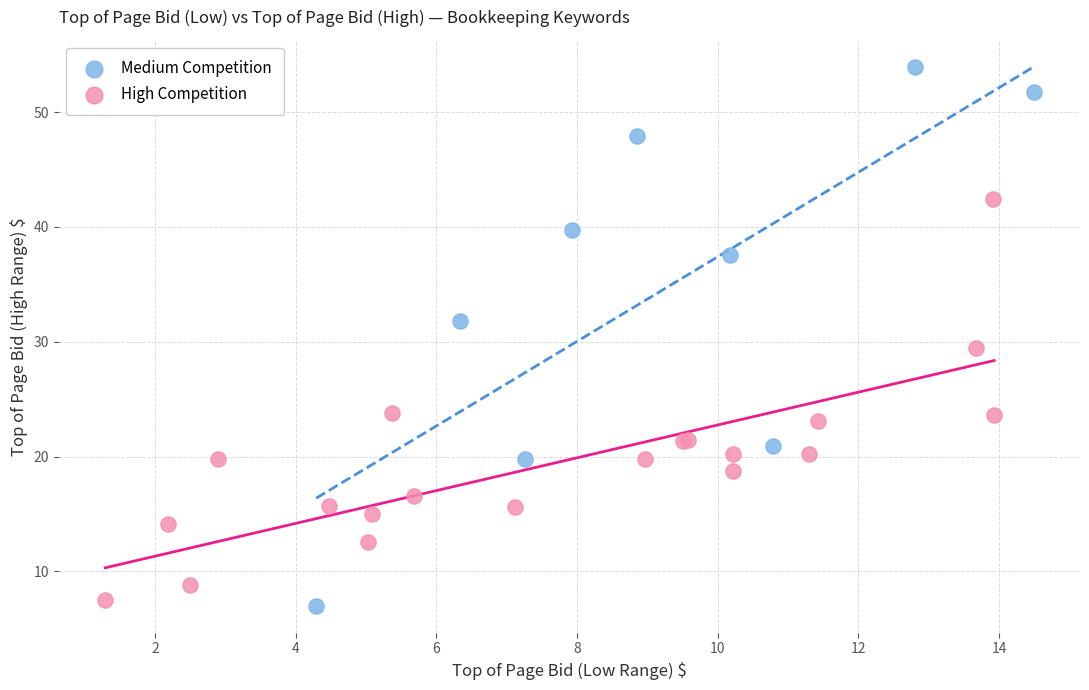

Which series has the widest spread of Y values?

Medium Competition